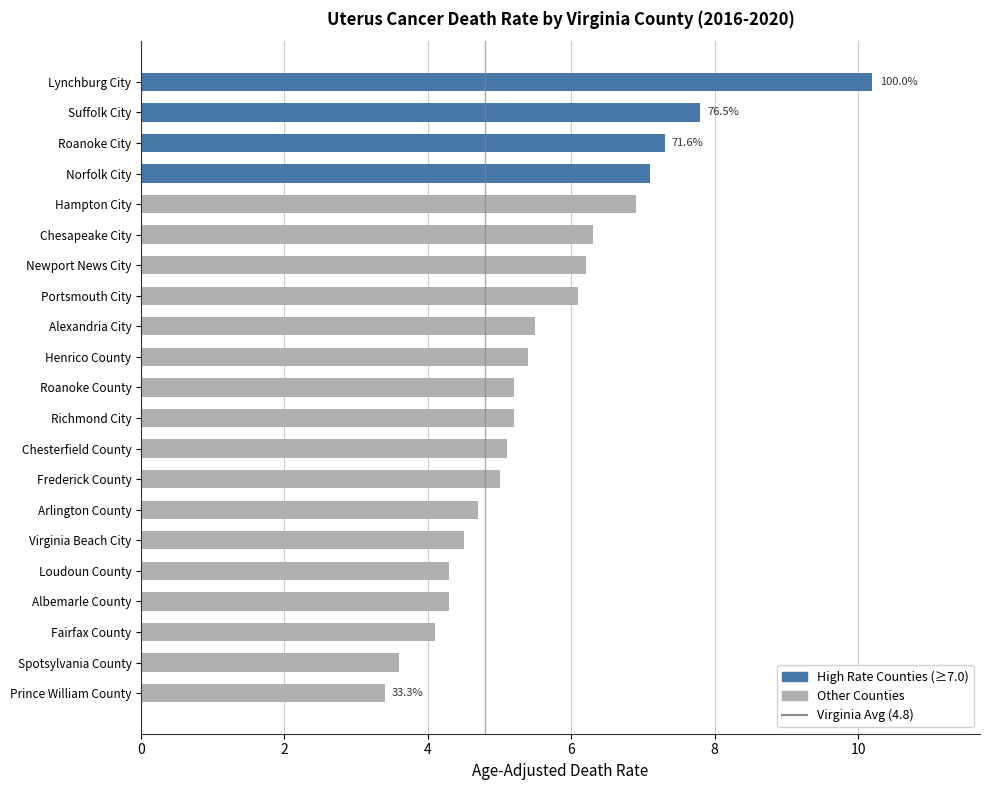

How many categories are shown in the chart?

21